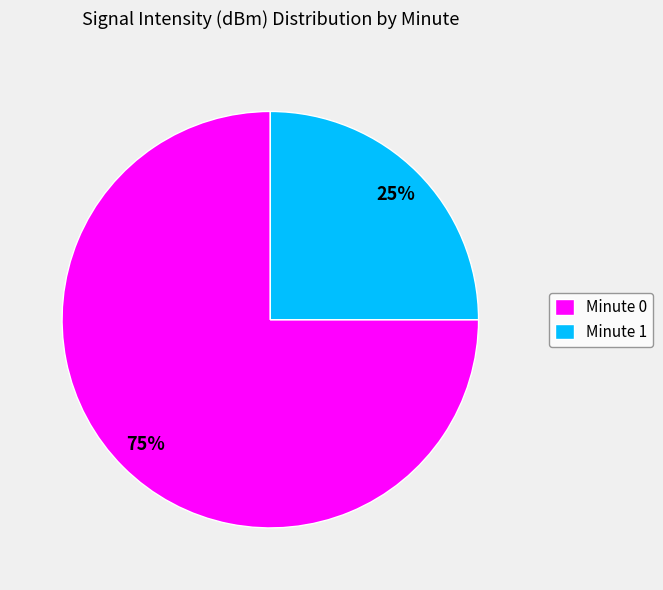

True or false: Minute 0 accounts for 80% of the total.

False